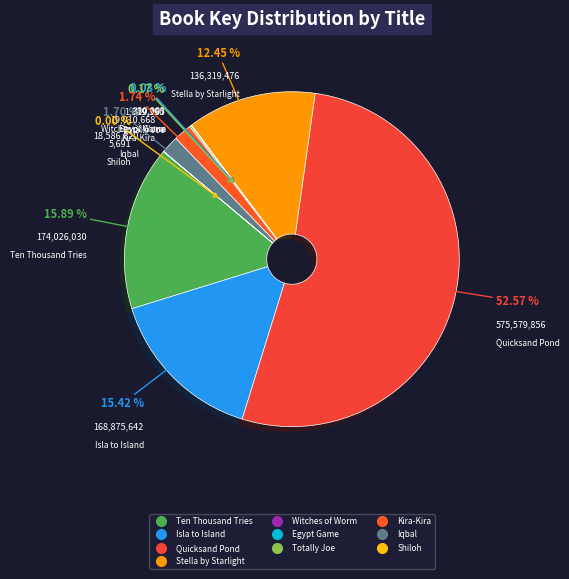

Which has a higher value, Ten Thousand Tries or Stella by Starlight?

Ten Thousand Tries